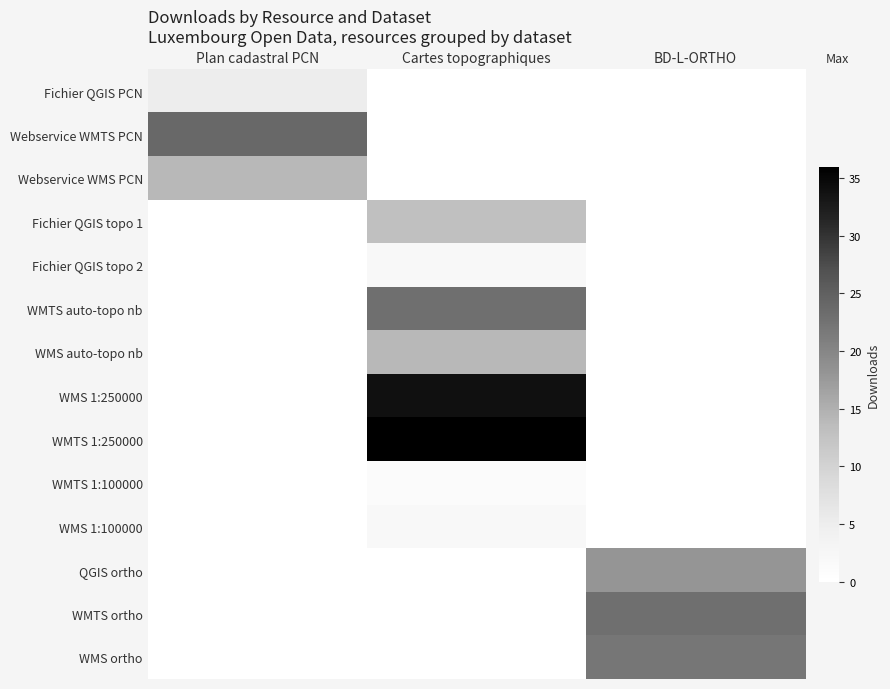

At which category is the sum across all series the highest?

Cartes topographiques